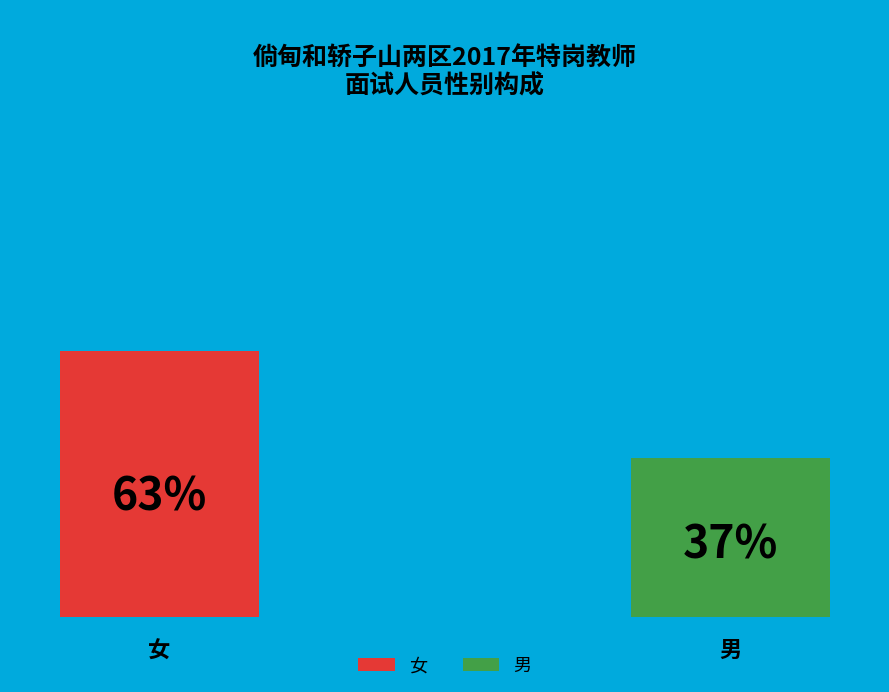

Combined, do 男 and 女 account for over 50%?

Yes